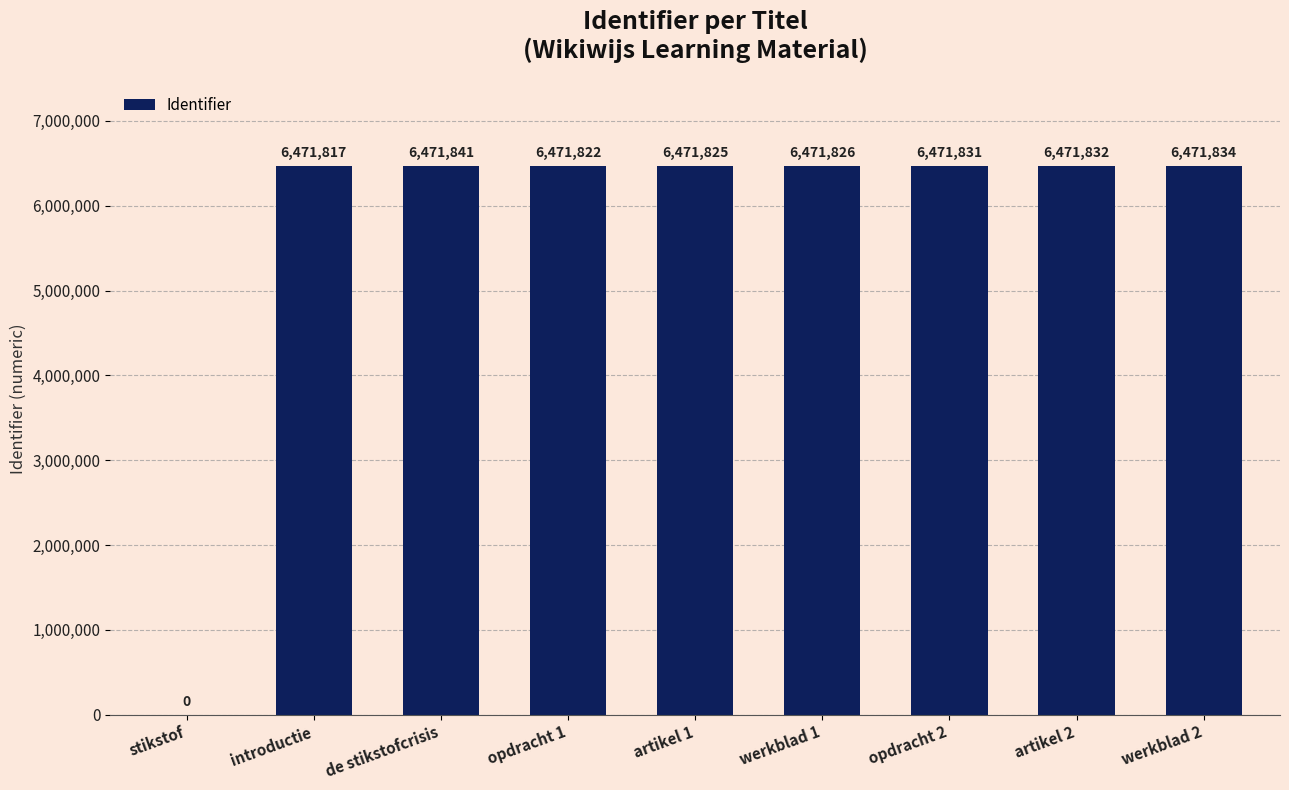

The chart shows a value of 6471825 at artikel 1. True or false?

True